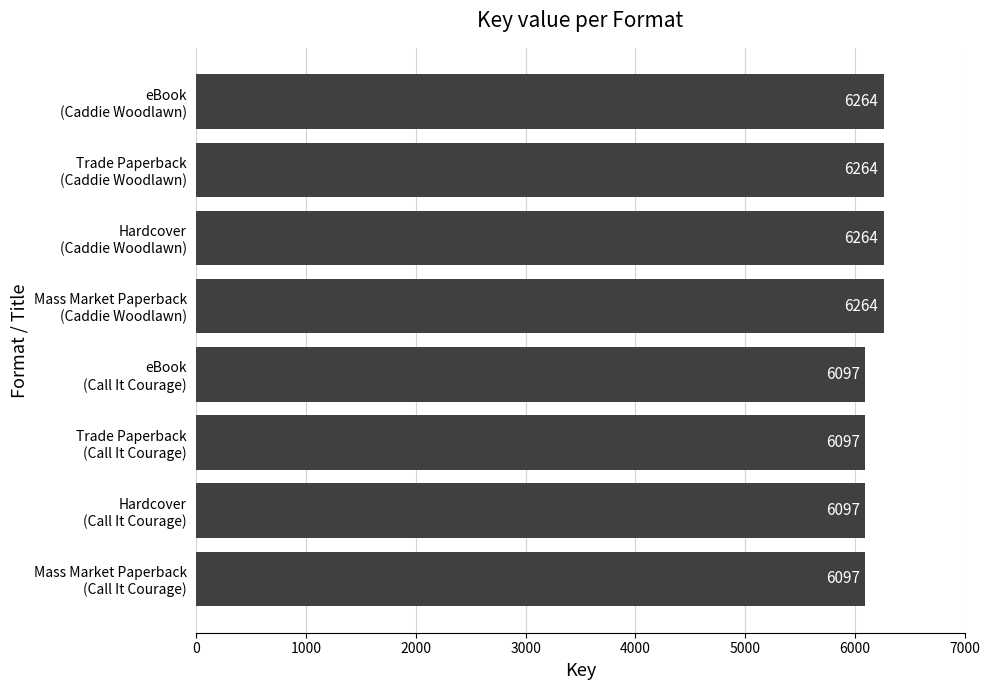

What is the smallest value displayed?

6097